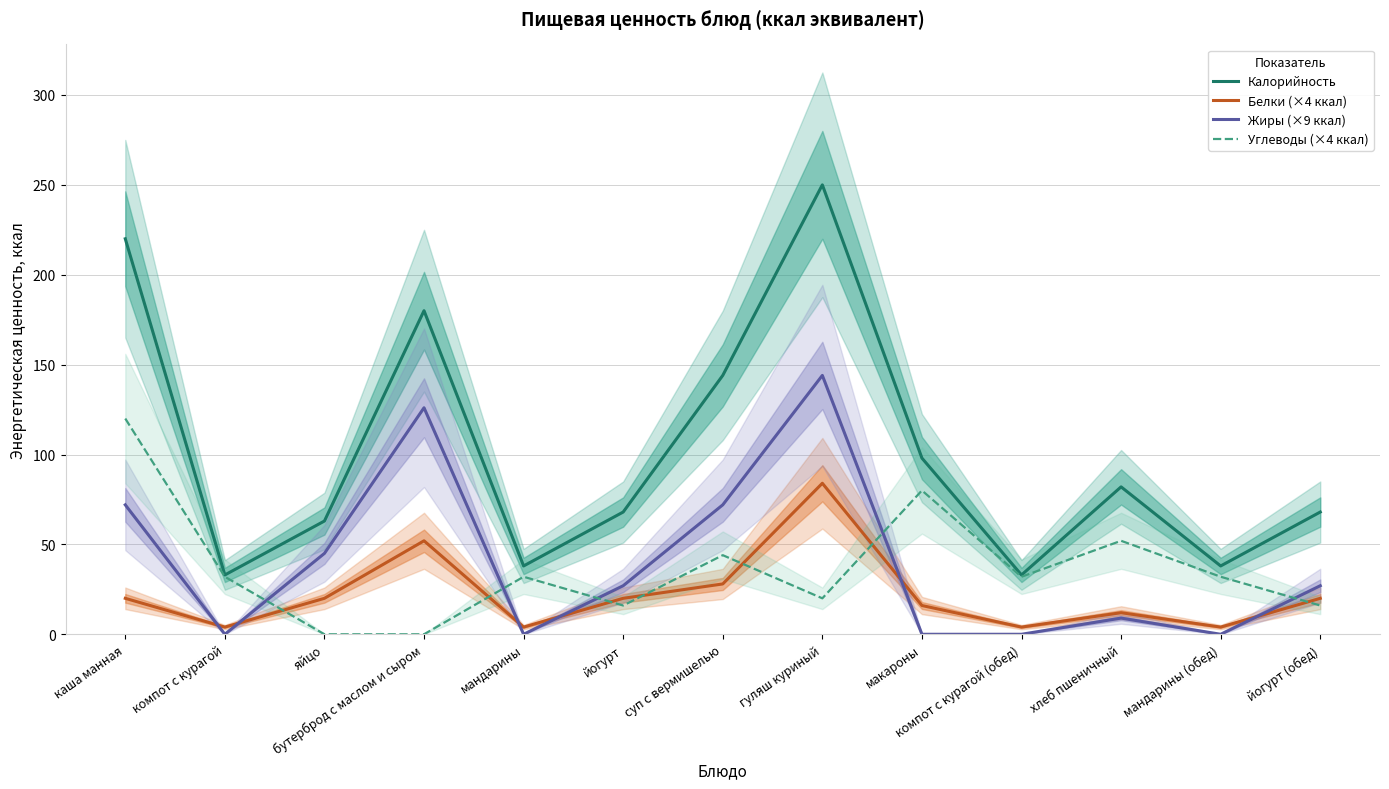

True or false: Калорийность and Углеводы (×4 ккал) intersect in this chart.

False